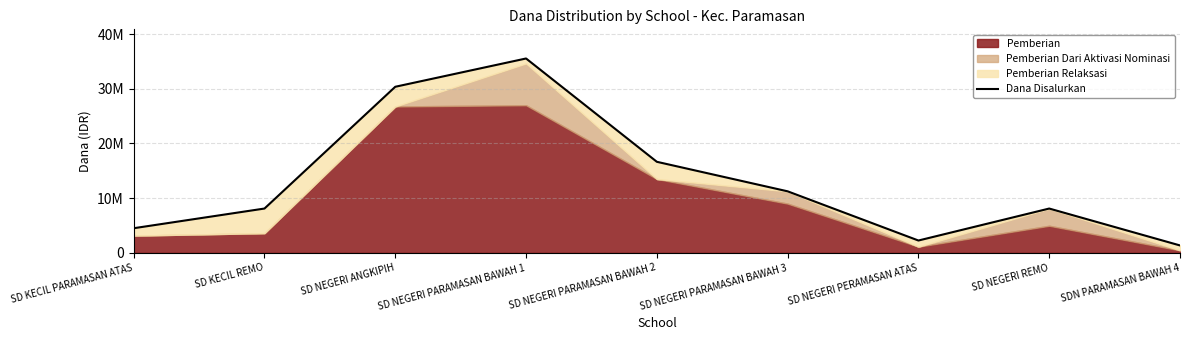

True or false: the data shows 4500000 at SD KECIL PARAMASAN ATAS.

True